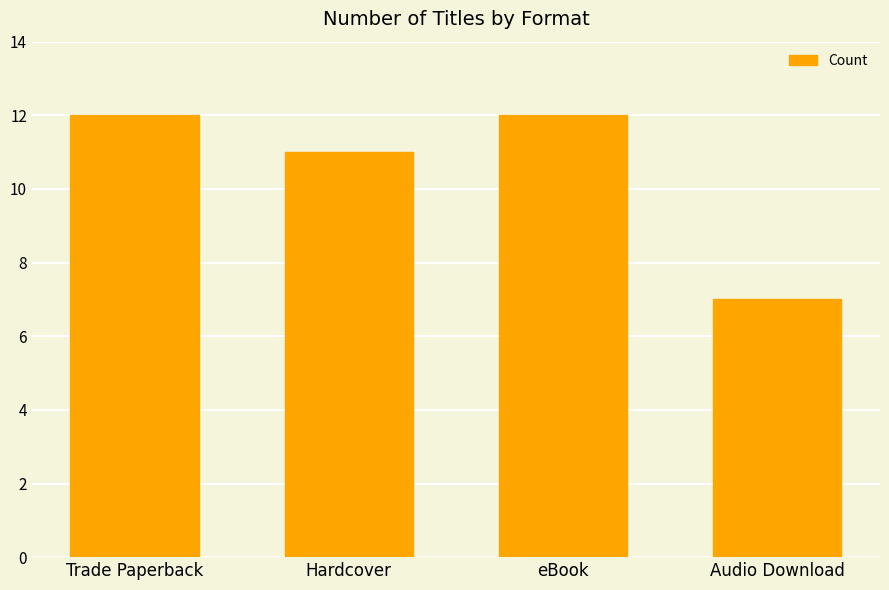

What is the sum of the values at eBook and Audio Download?

19